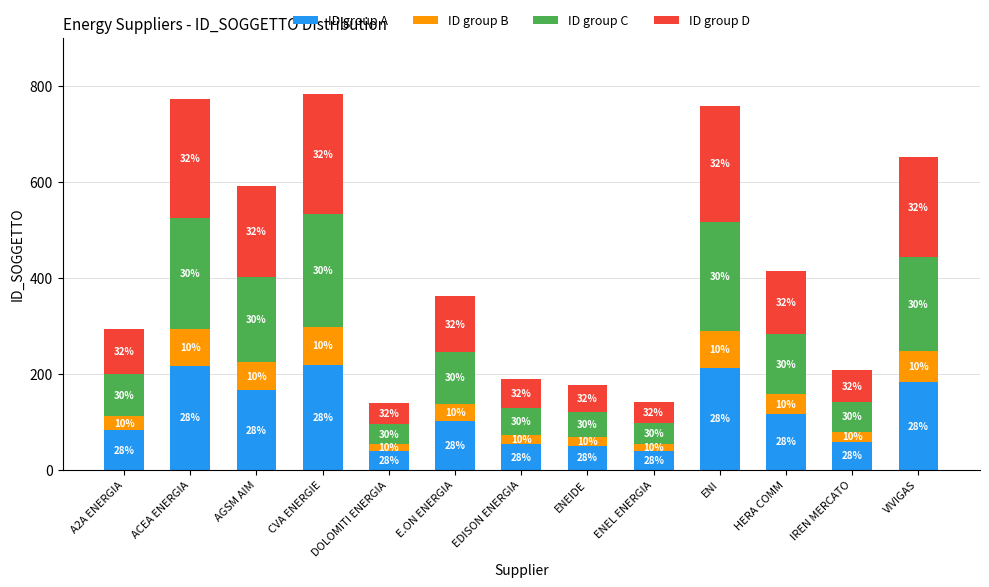

What position from the right is ACEA ENERGIA?

12